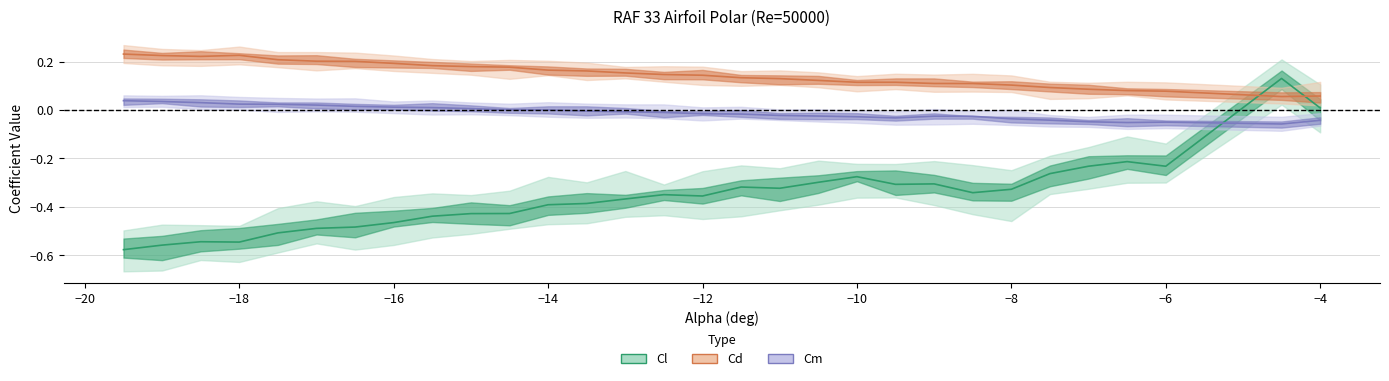

True or false: Cl has more than 0 points higher than both neighbors.

True